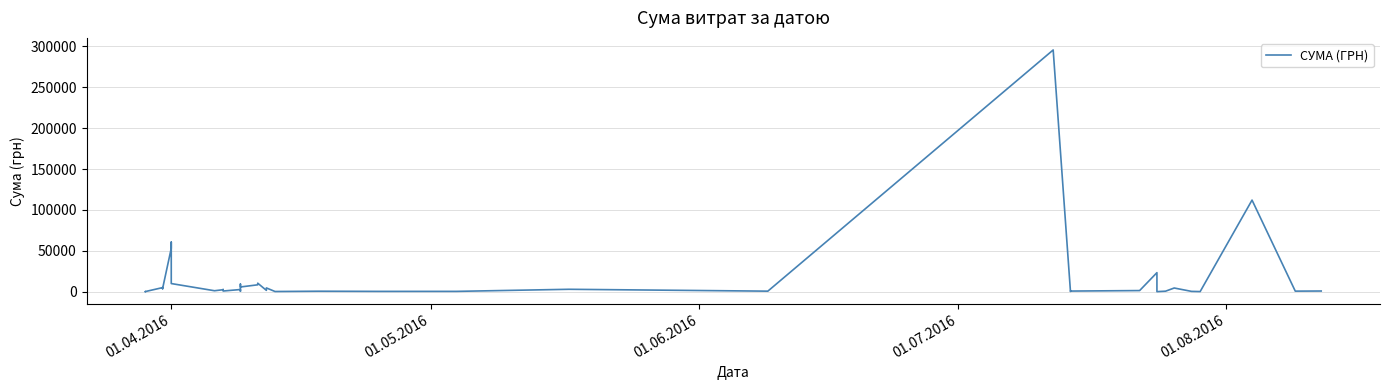

The chart shows a value of 1431.5 at 11. True or false?

False